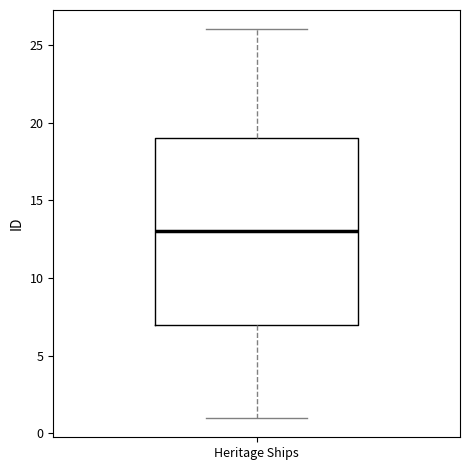

Where does the upper whisker of the box for Heritage Ships end on the y-axis? The values are not printed on the chart, so give them approximately, as read against the axis.

26